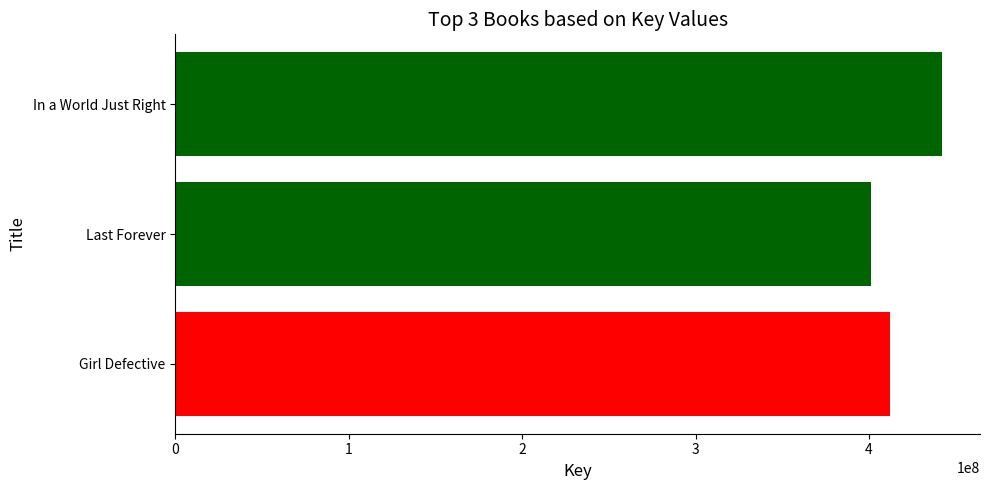

Rank the categories by value from highest to lowest.

In a World Just Right, Girl Defective, Last Forever